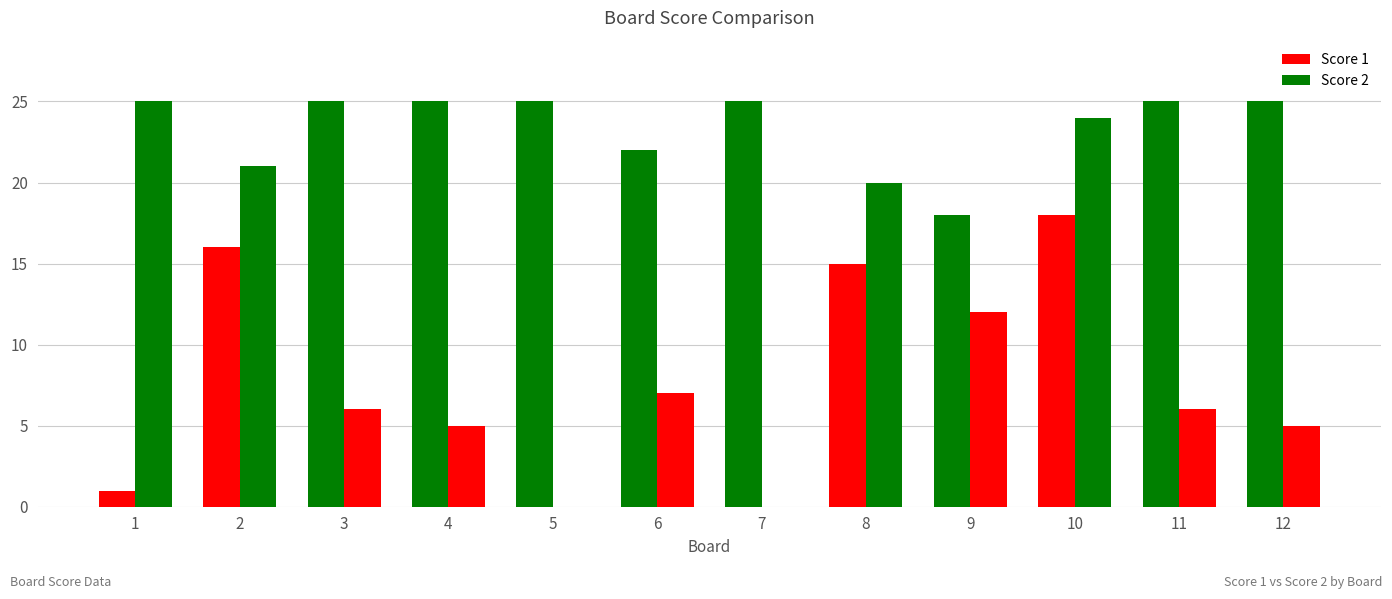

Reading left to right, transcribe all the data shown in this chart.

Score 1: 1=1	2=16	3=25	4=25	5=25	6=22	7=25	8=15	9=18	10=18	11=25	12=25
Score 2: 1=25	2=21	3=6	4=5	5=0	6=7	7=0	8=20	9=12	10=24	11=6	12=5